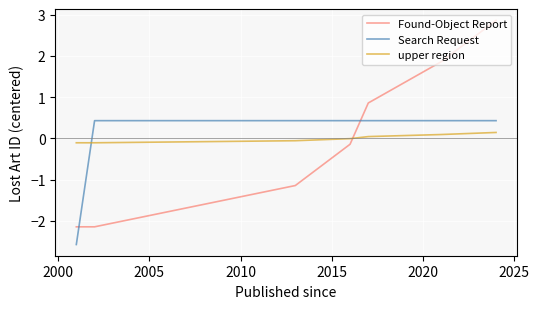

Does the chart display data point markers on the line(s)?

No